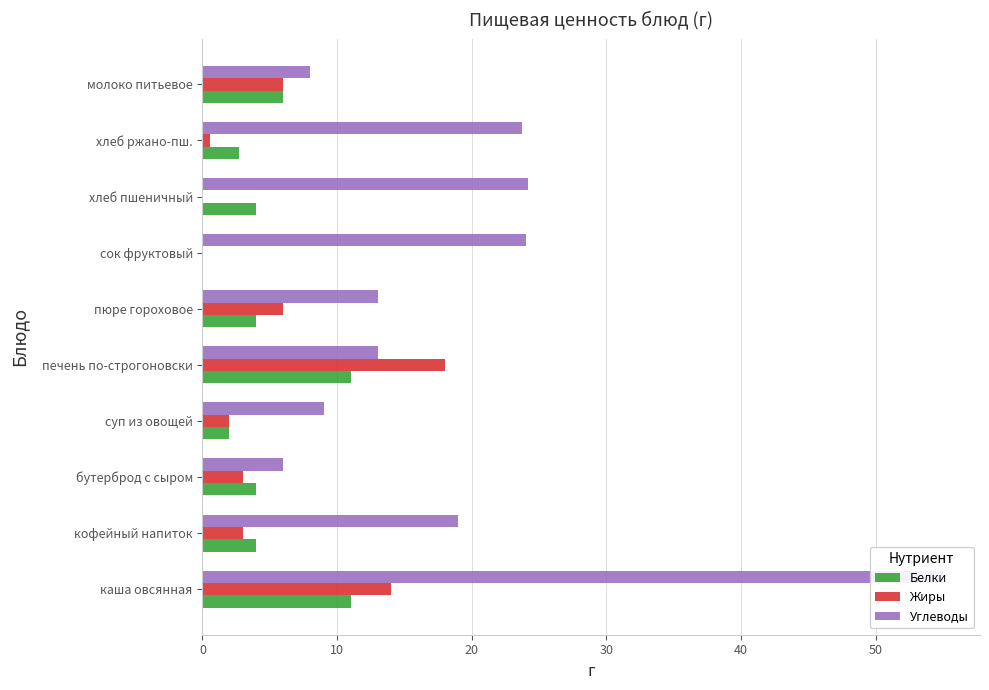

How many data points in Белки are less than 4?

4